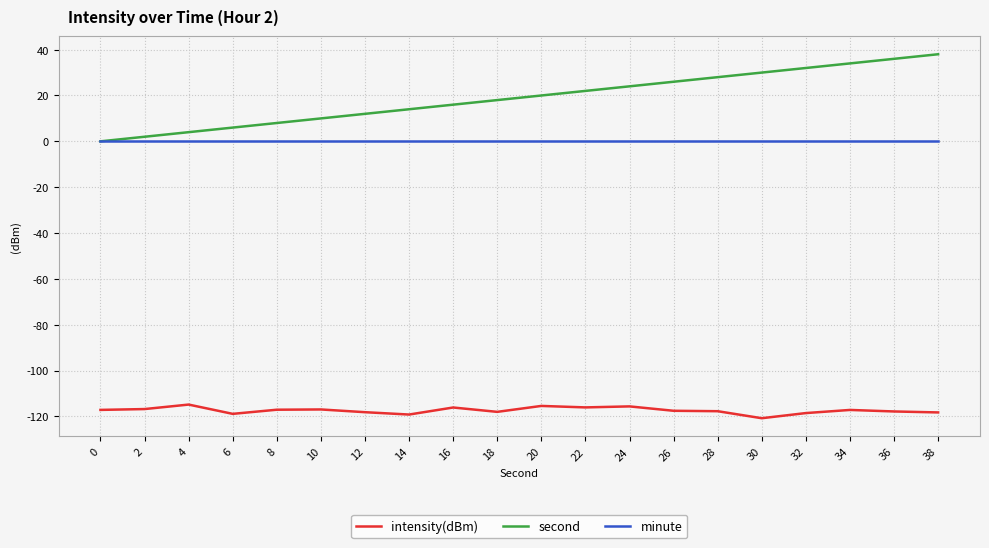

True or false: minute and intensity(dBm) cross at least once.

False